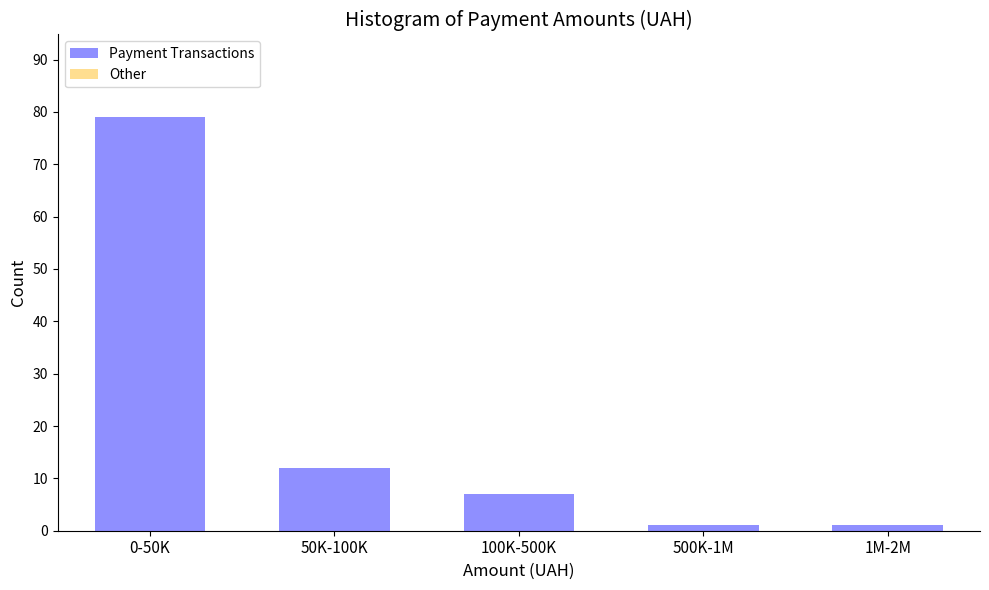

Reading left to right, what are all the values shown in this chart?

0-50K=79	50K-100K=12	100K-500K=7	500K-1M=1	1M-2M=1